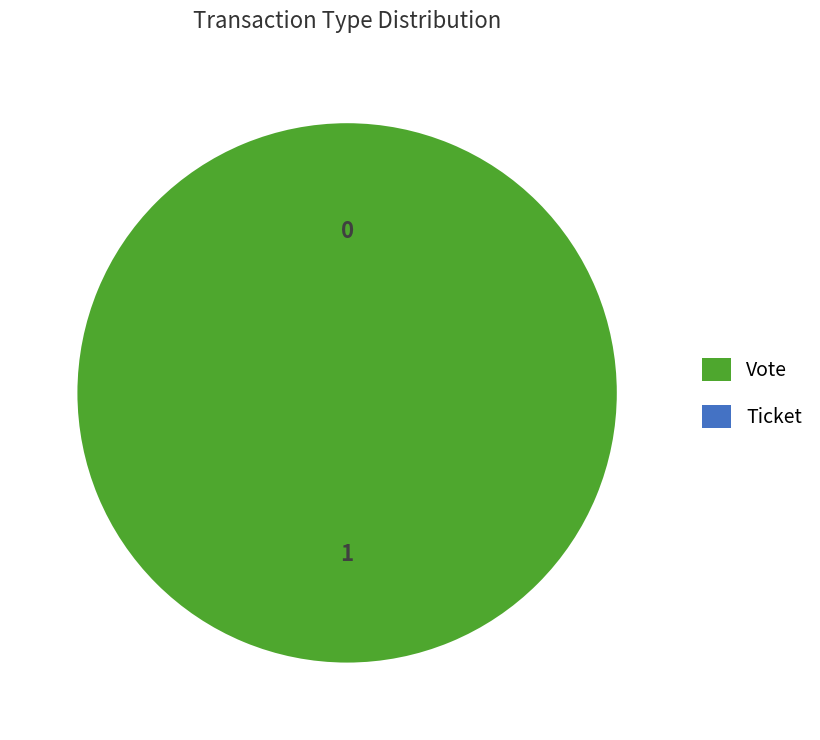

How many segments does this pie chart have?

2